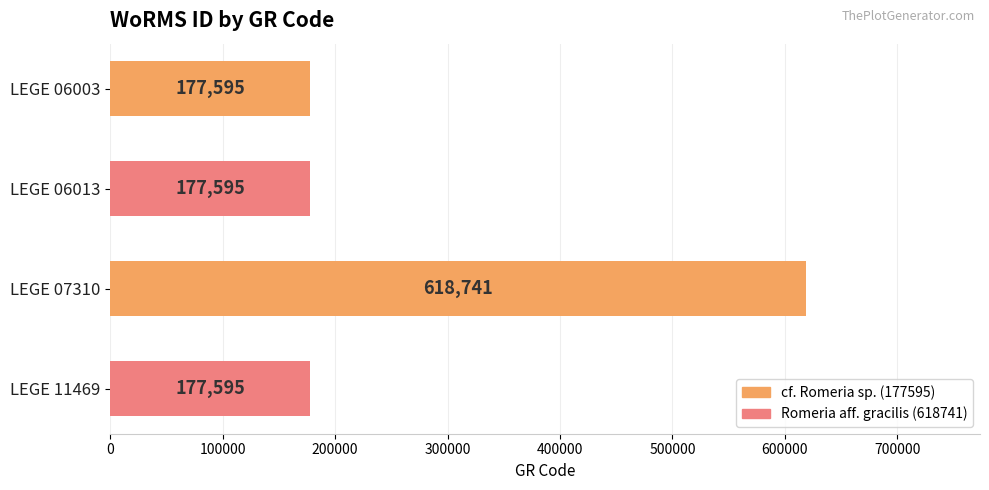

Reading top to bottom, extract all data points from this chart.

LEGE 06003=177595	LEGE 06013=177595	LEGE 07310=618741	LEGE 11469=177595